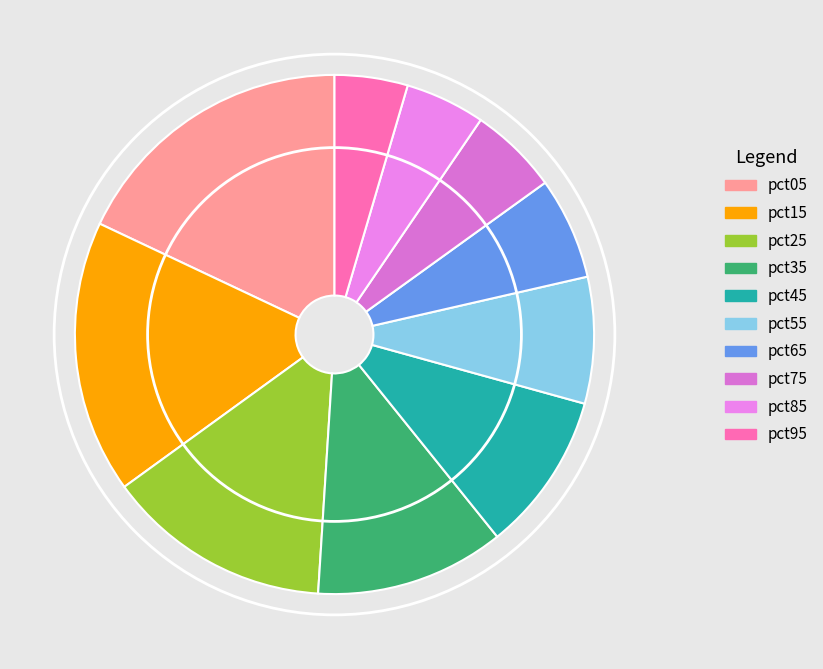

Which has a higher value, pct15 or pct25?

pct15